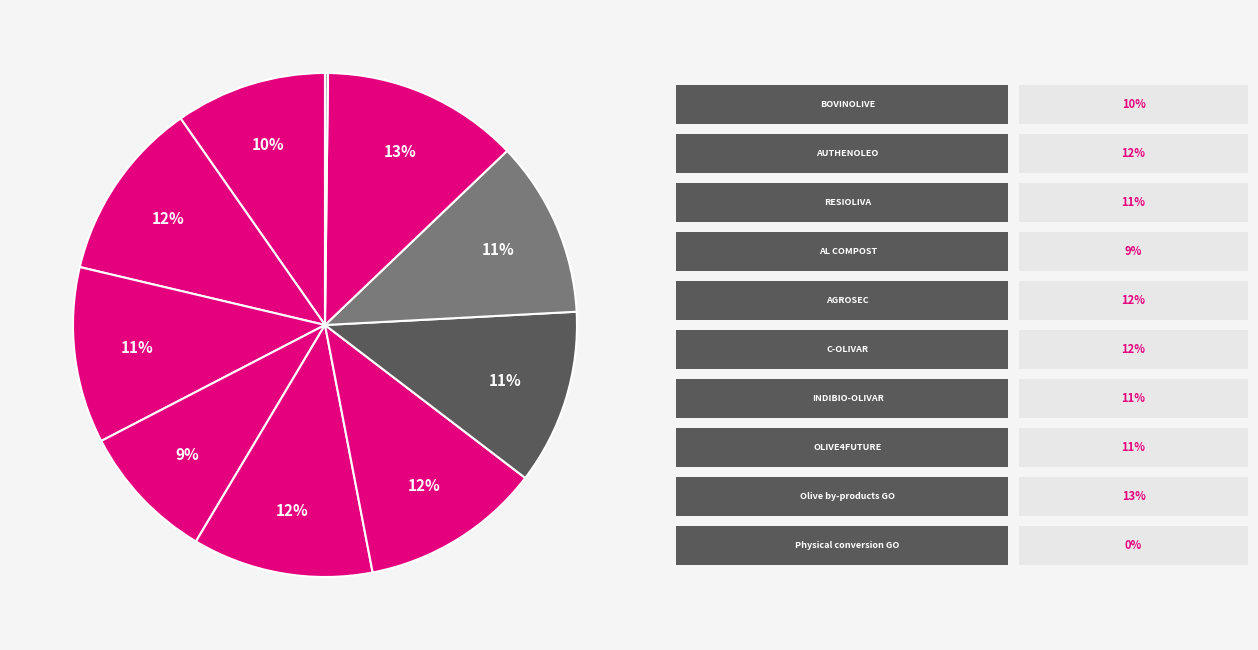

What is the smallest slice in the pie chart?

Physical conversion GO